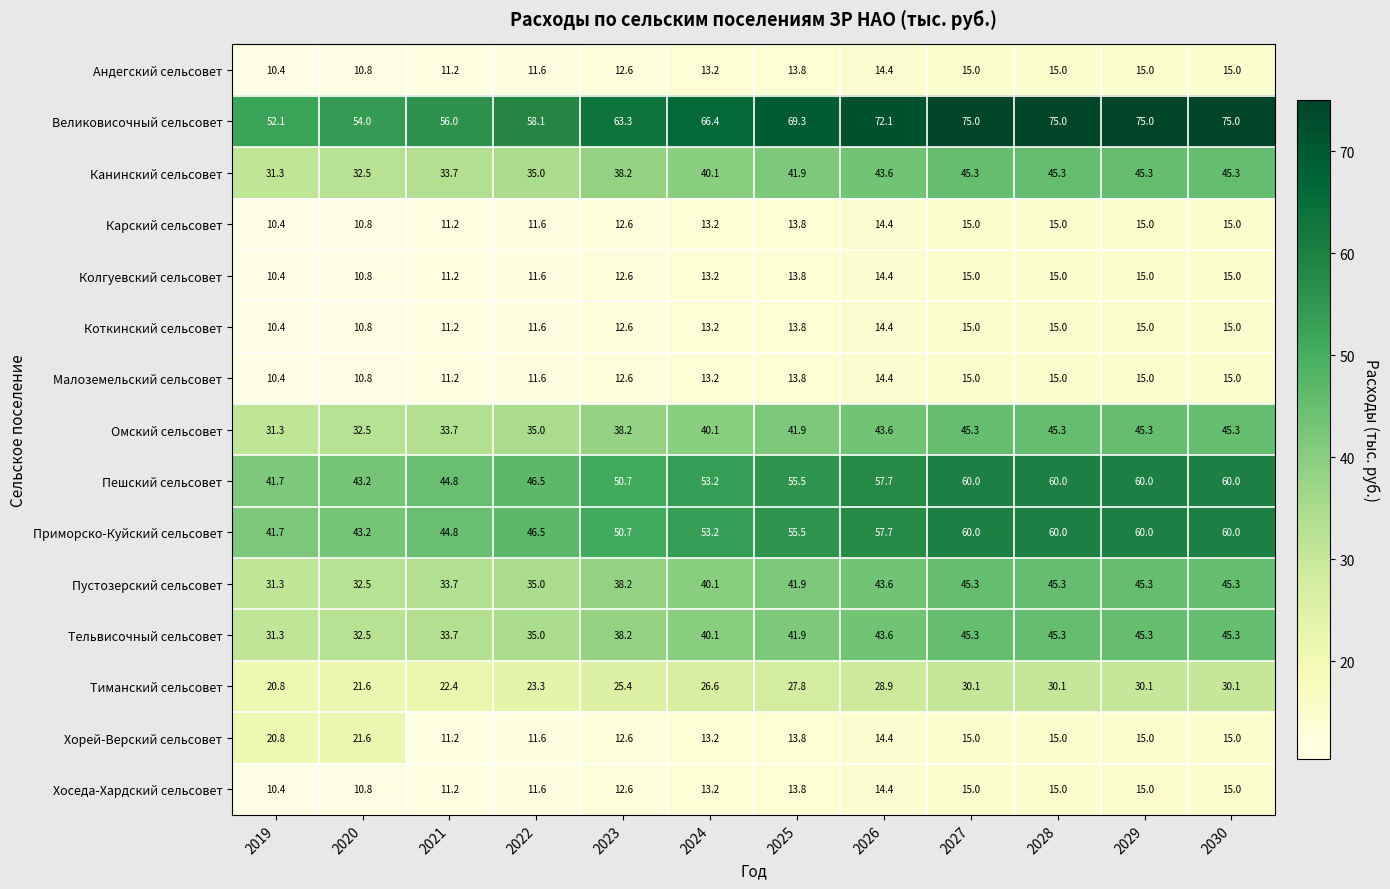

What is the approximate value of Андегский сельсовет at 2024?

13.2